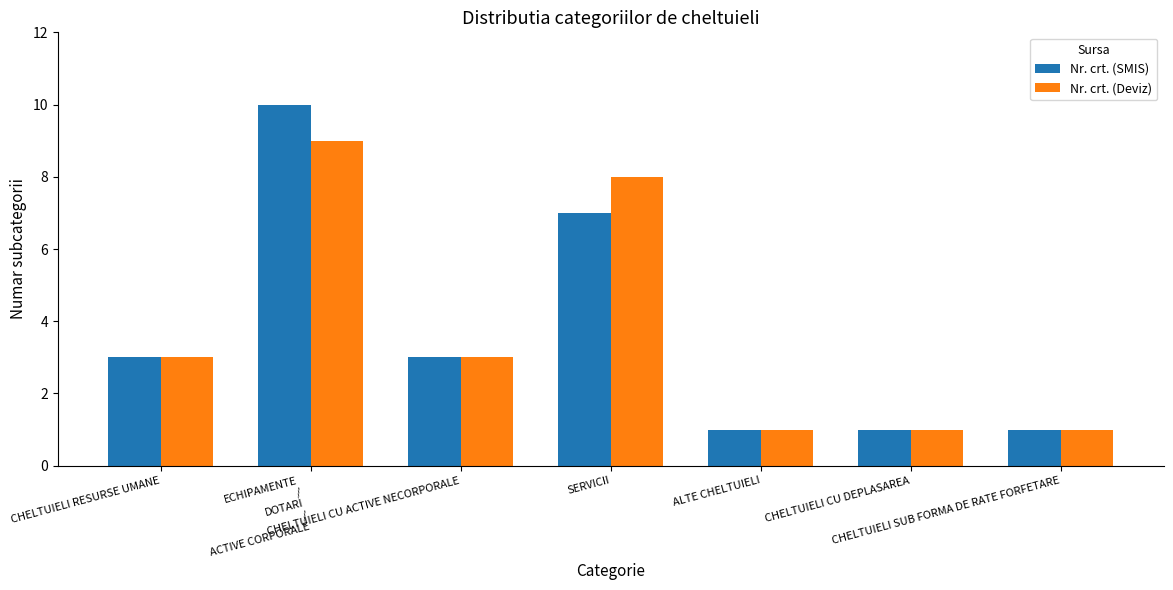

Reading left to right, what are all the values shown in this chart?

Nr. crt. (SMIS): CHELTUIELI RESURSE UMANE=3	ECHIPAMENTE
/
DOTARI
/
ACTIVE CORPORALE=10	CHELTUIELI CU ACTIVE NECORPORALE=3	SERVICII=7	ALTE CHELTUIELI=1	CHELTUIELI CU DEPLASAREA=1	CHELTUIELI SUB FORMA DE RATE FORFETARE=1
Nr. crt. (Deviz): CHELTUIELI RESURSE UMANE=3	ECHIPAMENTE
/
DOTARI
/
ACTIVE CORPORALE=9	CHELTUIELI CU ACTIVE NECORPORALE=3	SERVICII=8	ALTE CHELTUIELI=1	CHELTUIELI CU DEPLASAREA=1	CHELTUIELI SUB FORMA DE RATE FORFETARE=1